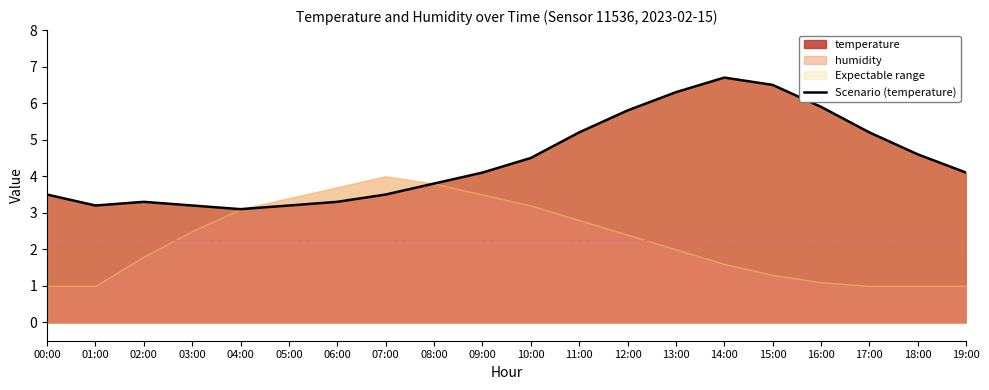

What is the greatest value displayed?

6.7